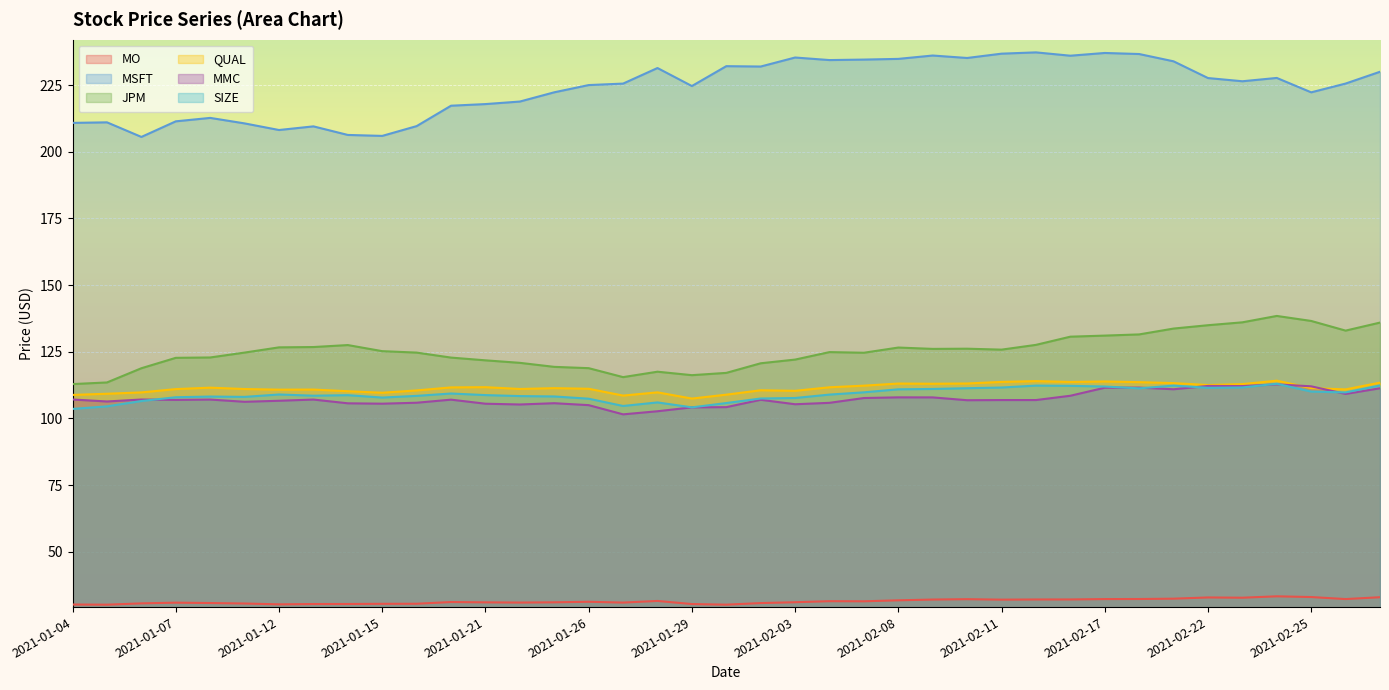

Which label corresponds to the smallest value in the chart?

2021-01-05